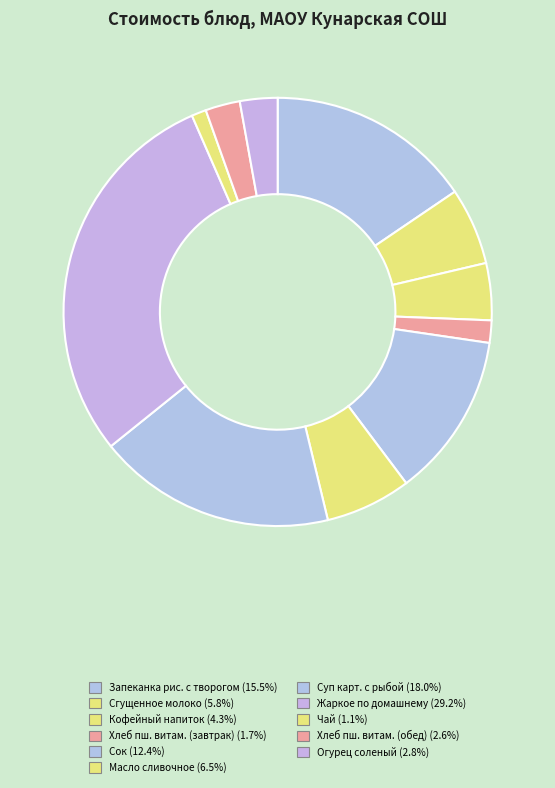

Does any single category account for the majority?

No